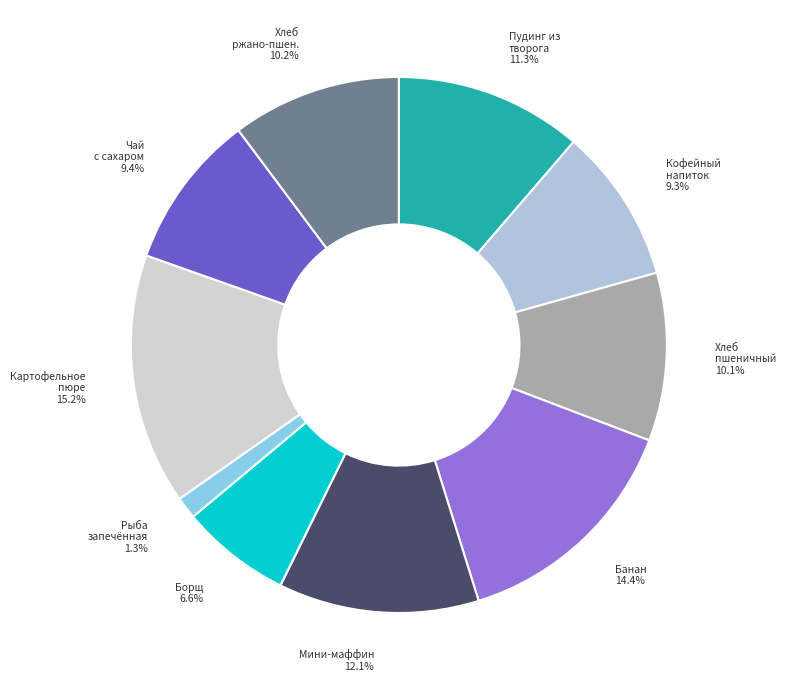

How many slices are in this pie chart?

10